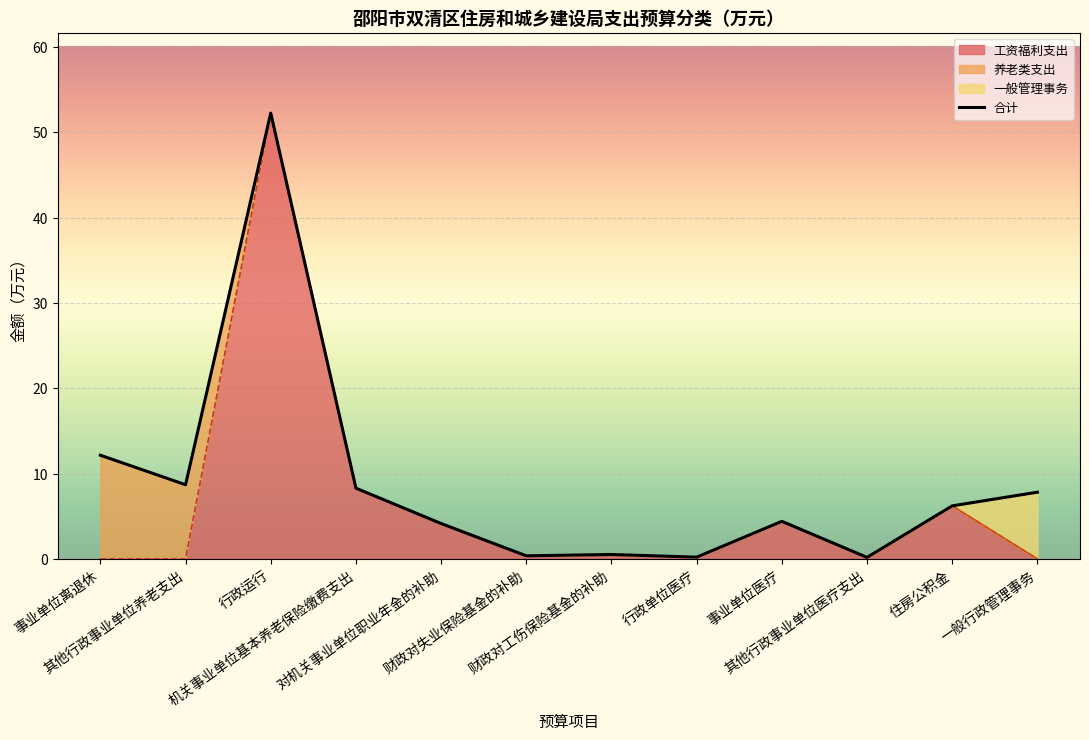

What is the change in value from 财政对失业保险基金的补助 to 住房公积金?

+5.9